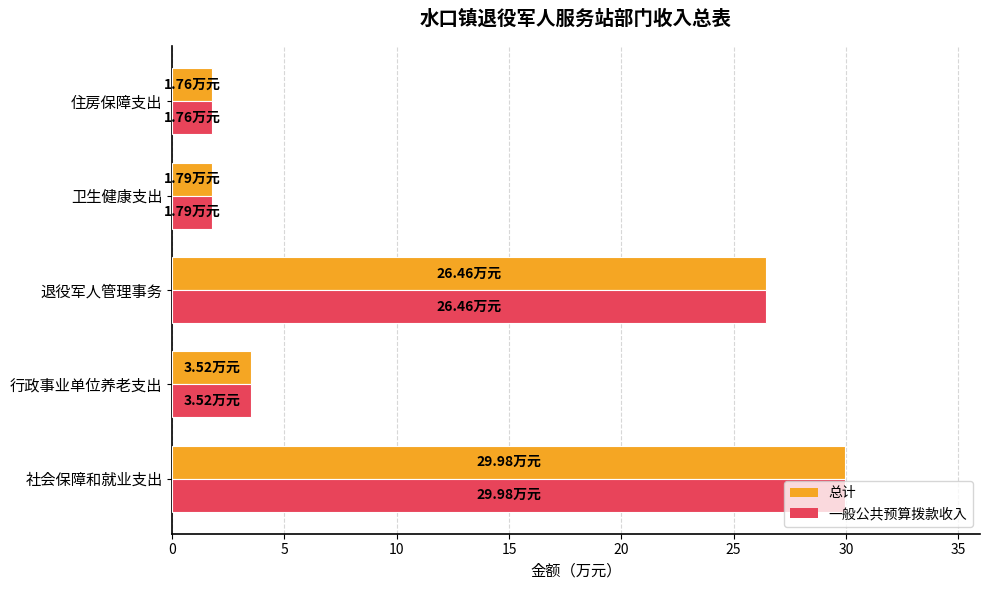

What is the total value across all series at 行政事业单位养老支出?

7.0